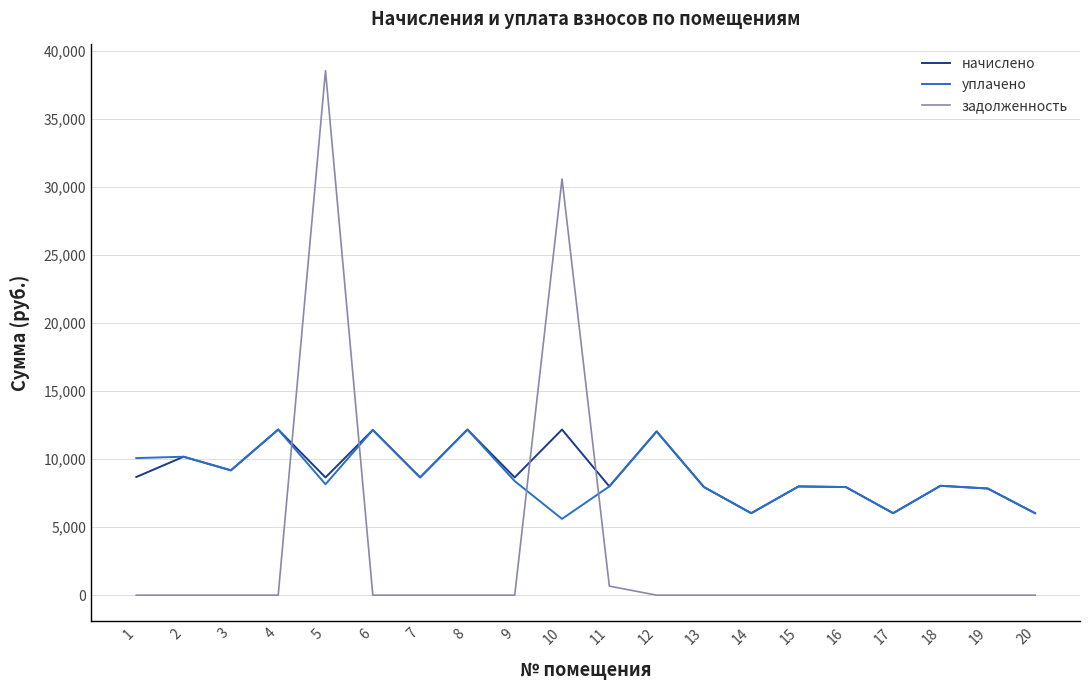

What is the sum of all начислено values?

180404.2